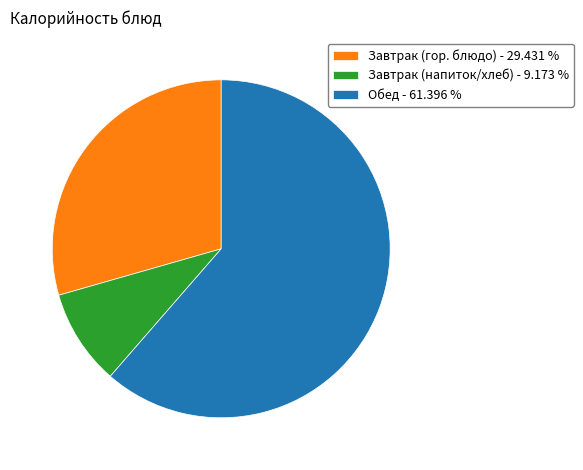

Is the sum of Завтрак (гор. блюдо) - 29.431 % and Обед - 61.396 % greater than half?

Yes